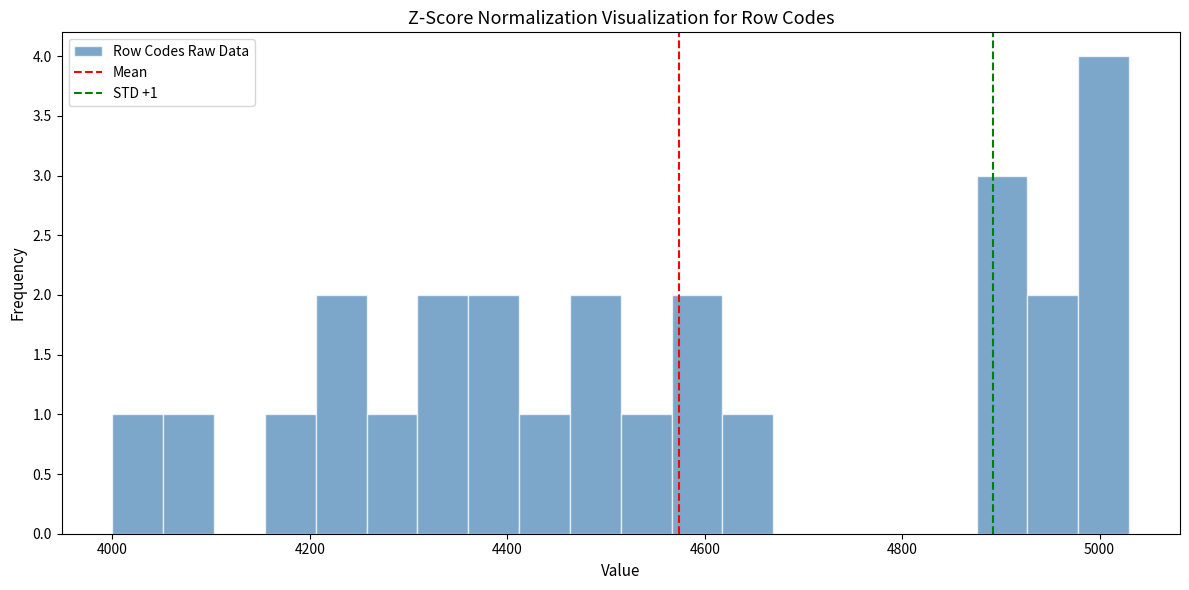

Read against the x-axis, roughly where is the centre of the tallest bar?

5000